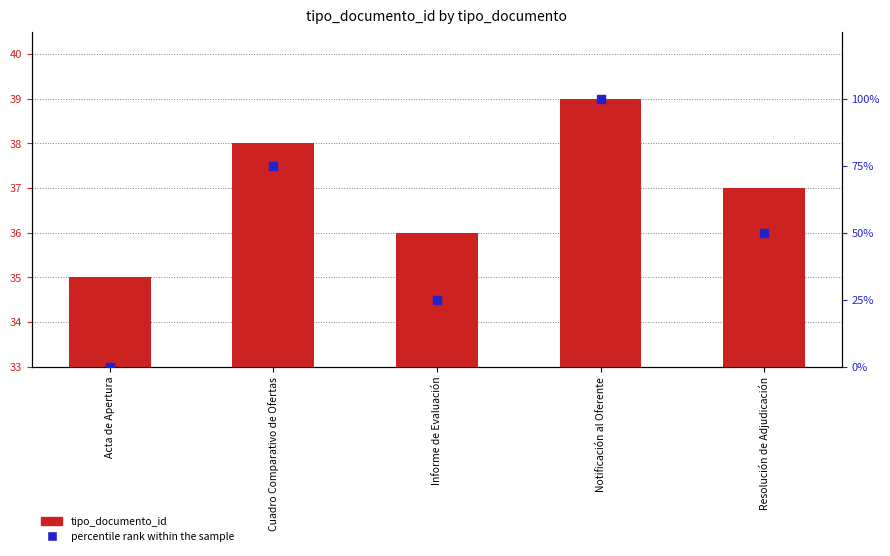

What is the total value across all series at Cuadro Comparativo de Ofertas?

113